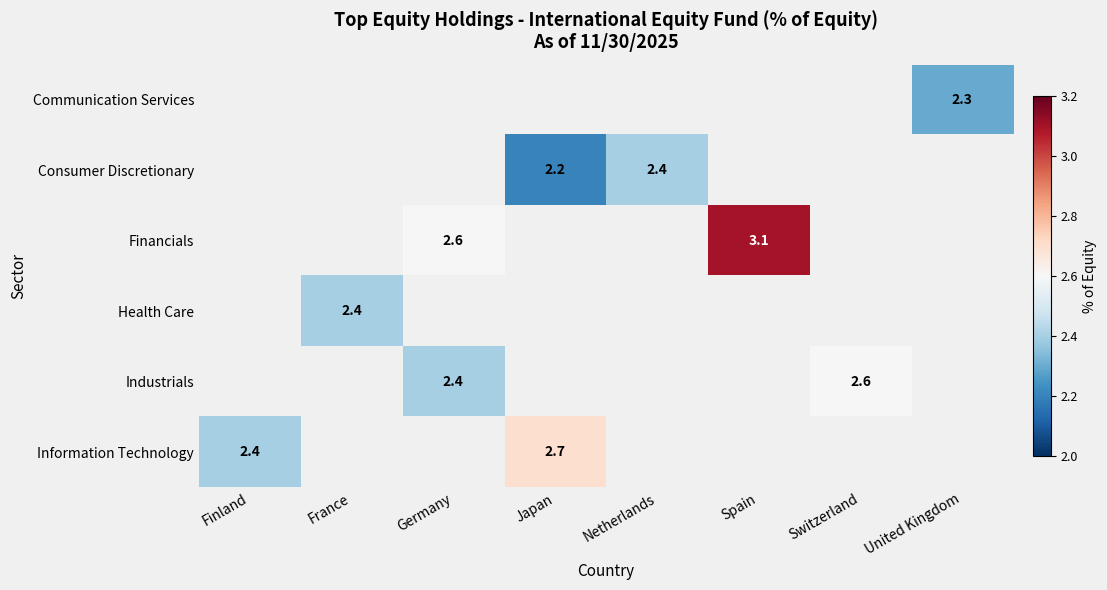

Is it true that Industrials equals 0.8 at Germany?

False